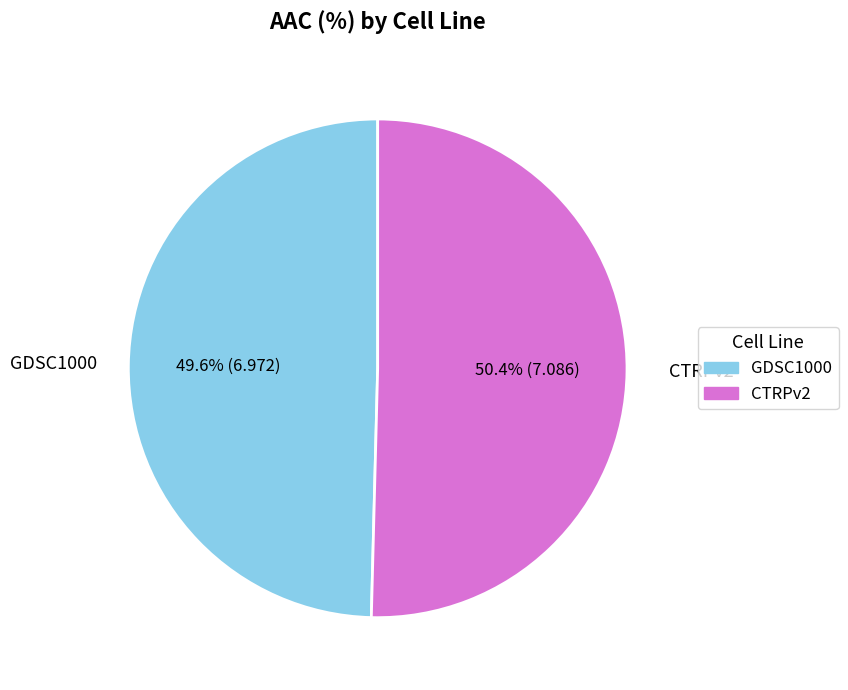

Approximately how many times larger is the value at GDSC1000 compared to CTRPv2?

1.0